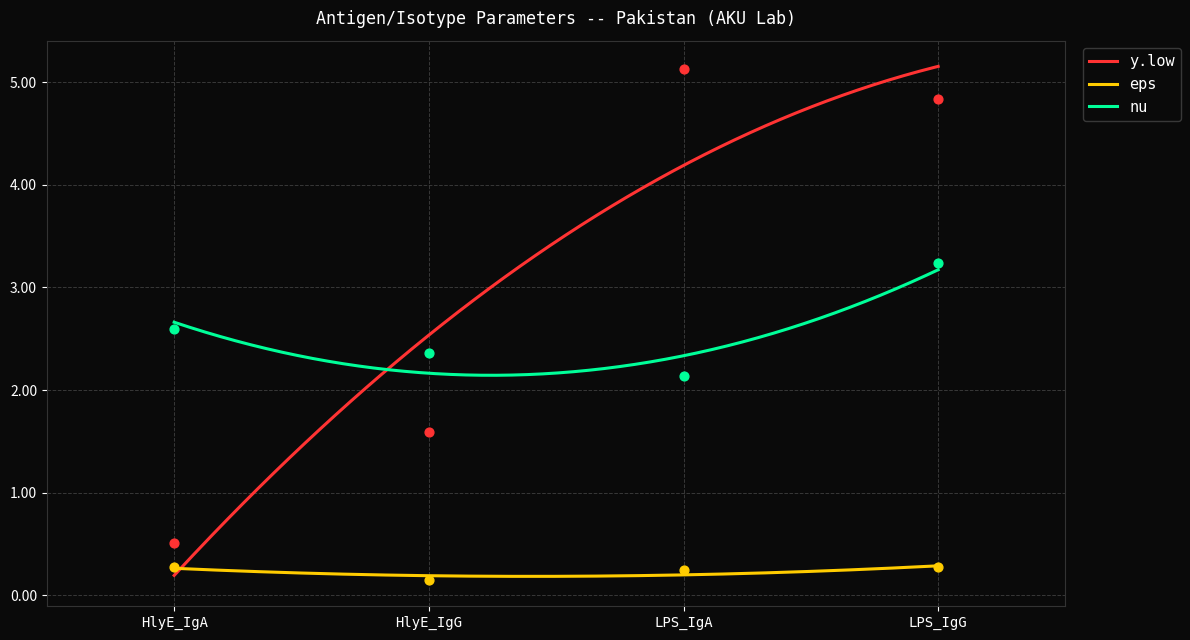

At which category is the sum across all series the highest?

LPS_IgG